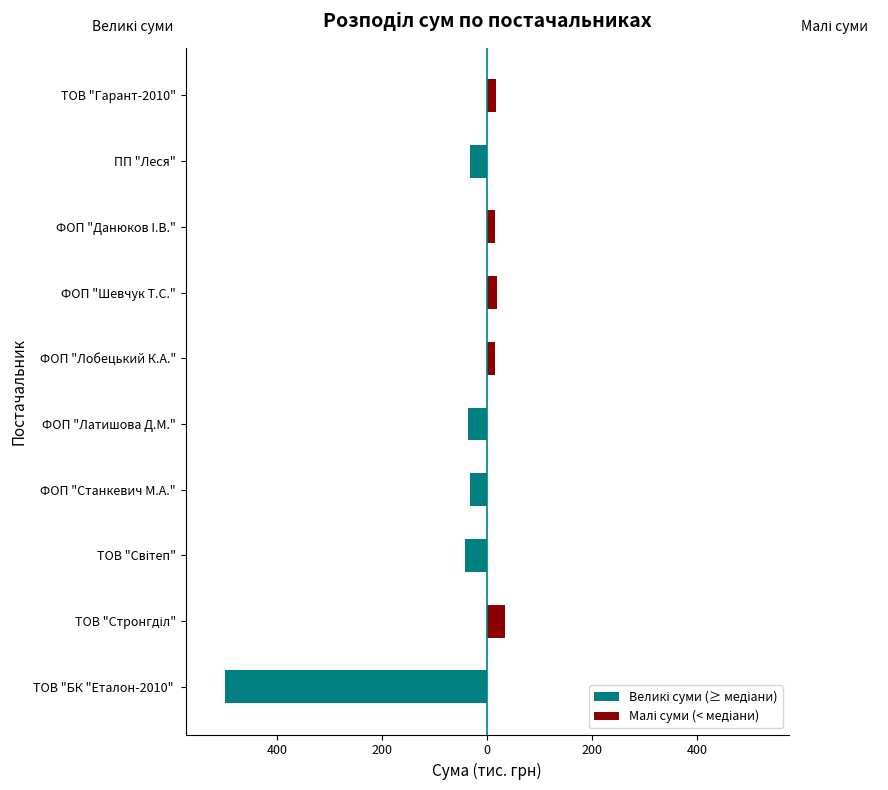

True or false: Великі суми (≥ медіани) has a value of 247.4 at ФОП "Шевчук Т.С.".

False